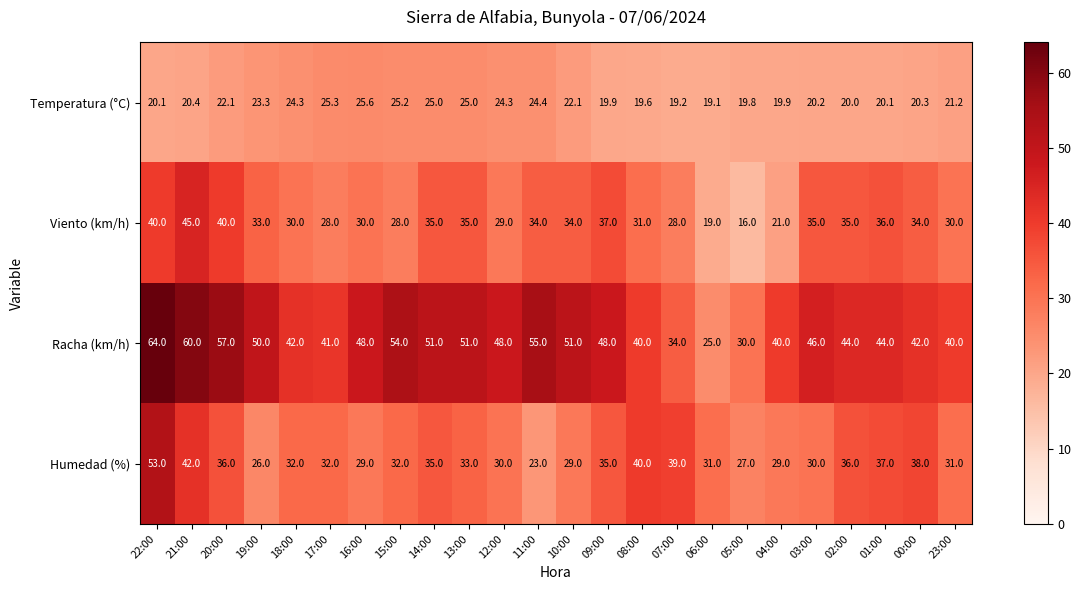

What is the difference between the maximum and minimum values in the Temperatura (°C) series?

6.5